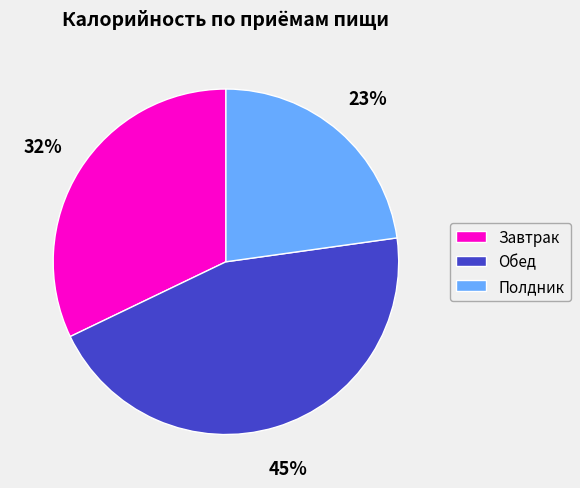

How many slices are in this pie chart?

3